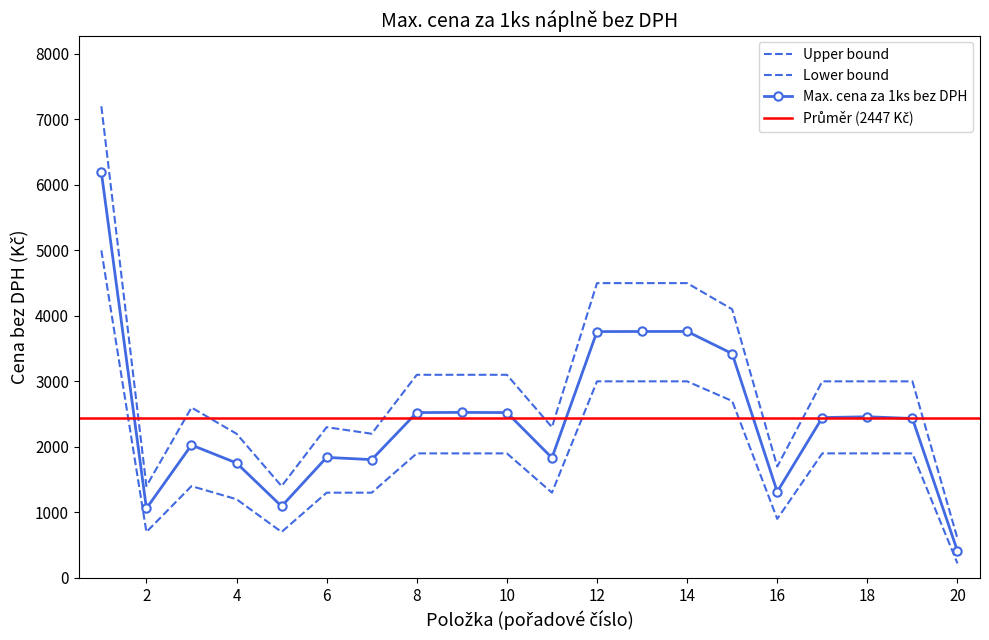

Reading left to right, transcribe all the data shown in this chart.

Max. cena za 1ks bez DPH: 6195.0	1059.5	2027.5	1753.5	1092.0	1838.5	1805.0	2523.2	2525.8	2523.2	1832.2	3760.1	3761.1	3762.2	3423.0	1313.5	2446.5	2459.1	2432.8	408.4
Max. cena upper: 7200.0	1400.0	2600.0	2200.0	1400.0	2300.0	2200.0	3100.0	3100.0	3100.0	2300.0	4500.0	4500.0	4500.0	4100.0	1700.0	3000.0	3000.0	3000.0	600.0
Max. cena lower: 5000.0	700.0	1400.0	1200.0	700.0	1300.0	1300.0	1900.0	1900.0	1900.0	1300.0	3000.0	3000.0	3000.0	2700.0	900.0	1900.0	1900.0	1900.0	220.0